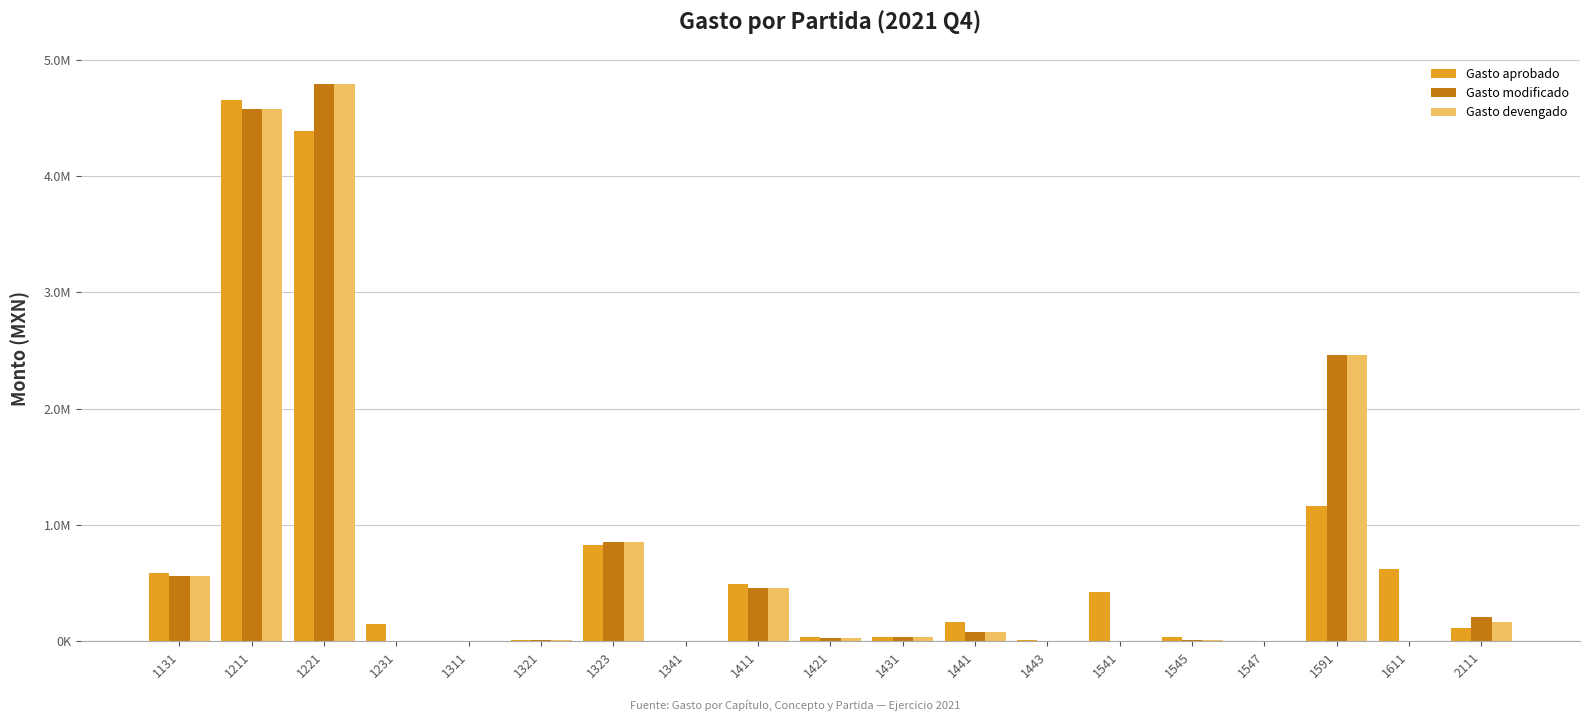

List the labels in order of Gasto aprobado value, smallest first.

1547, 1341, 1311, 1443, 1321, 1421, 1431, 1545, 2111, 1231, 1441, 1541, 1411, 1131, 1611, 1323, 1591, 1221, 1211